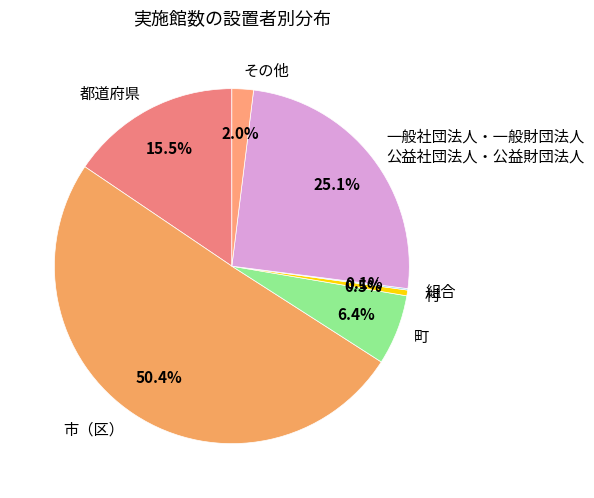

Which category has the biggest portion of the pie?

市（区）